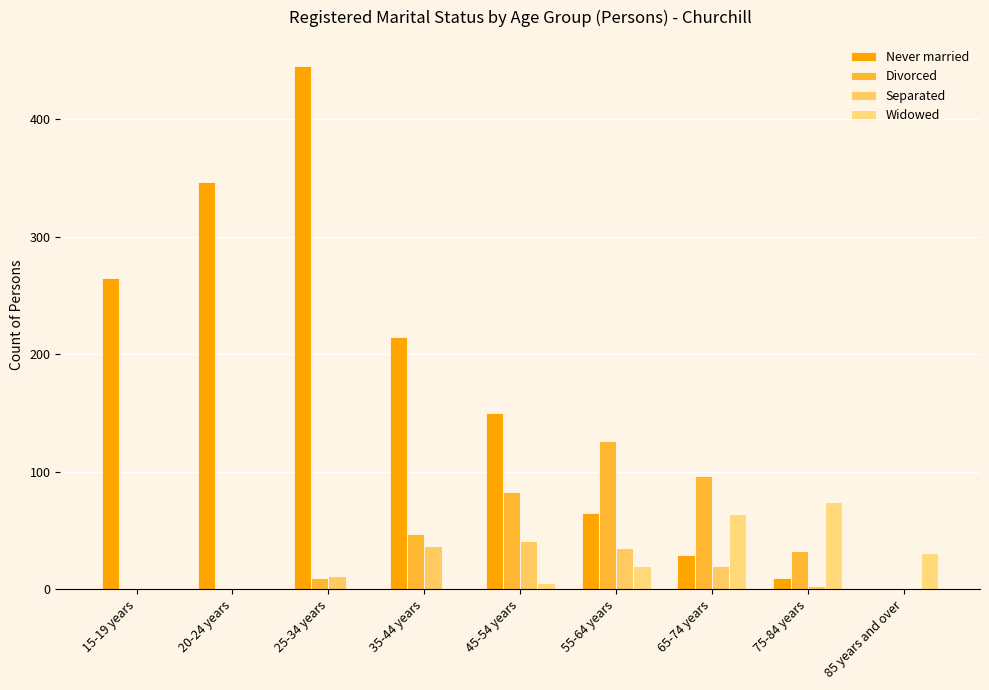

Reading left to right, transcribe all the data shown in this chart.

Never married: 15-19 years=265	20-24 years=346	25-34 years=445	35-44 years=215	45-54 years=150	55-64 years=65	65-74 years=29	75-84 years=10	85 years and over=0
Divorced: 15-19 years=0	20-24 years=0	25-34 years=10	35-44 years=47	45-54 years=83	55-64 years=126	65-74 years=96	75-84 years=33	85 years and over=0
Separated: 15-19 years=0	20-24 years=0	25-34 years=11	35-44 years=37	45-54 years=41	55-64 years=35	65-74 years=20	75-84 years=3	85 years and over=0
Widowed: 15-19 years=0	20-24 years=0	25-34 years=0	35-44 years=0	45-54 years=5	55-64 years=20	65-74 years=64	75-84 years=74	85 years and over=31